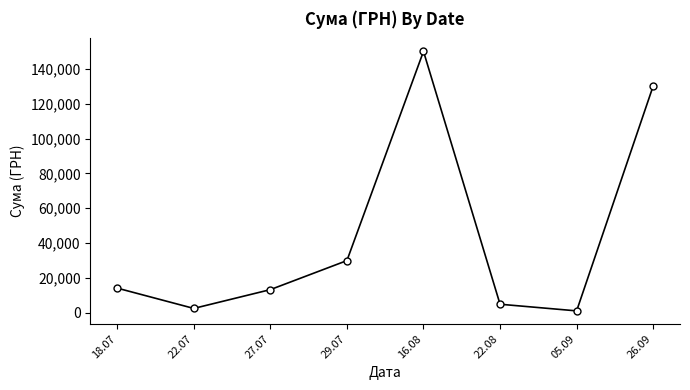

How many points are lower than both their immediate neighbors (excluding endpoints)?

2